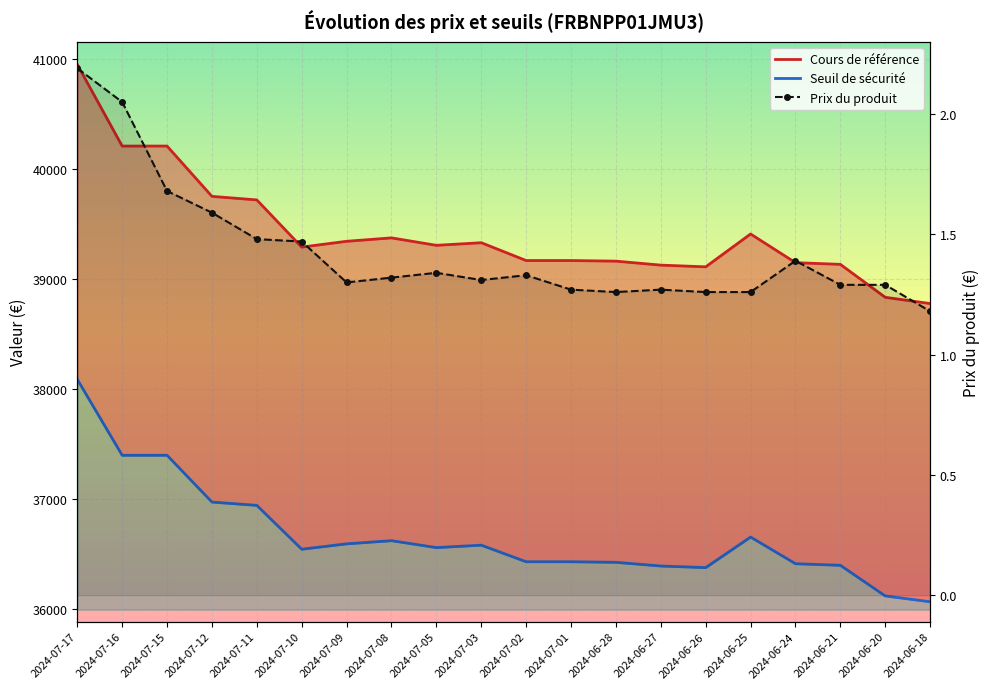

Reading left to right, list all the values displayed in this chart.

Cours de référence: 40954.5	40211.7	40211.7	39753.8	39721.4	39292.0	39344.8	39375.9	39308.0	39331.8	39169.5	39169.5	39164.1	39127.8	39112.2	39411.2	39150.3	39134.8	38834.9	38778.1
Seuil de sécurité: 38087.7	37396.9	37396.9	36971.0	36940.9	36541.5	36590.7	36619.6	36556.4	36578.6	36427.7	36427.7	36422.6	36388.9	36374.3	36652.4	36409.8	36395.3	36116.4	36063.6
Prix du produit: 2.2	2.0	1.7	1.6	1.5	1.5	1.3	1.3	1.3	1.3	1.3	1.3	1.3	1.3	1.3	1.3	1.4	1.3	1.3	1.2